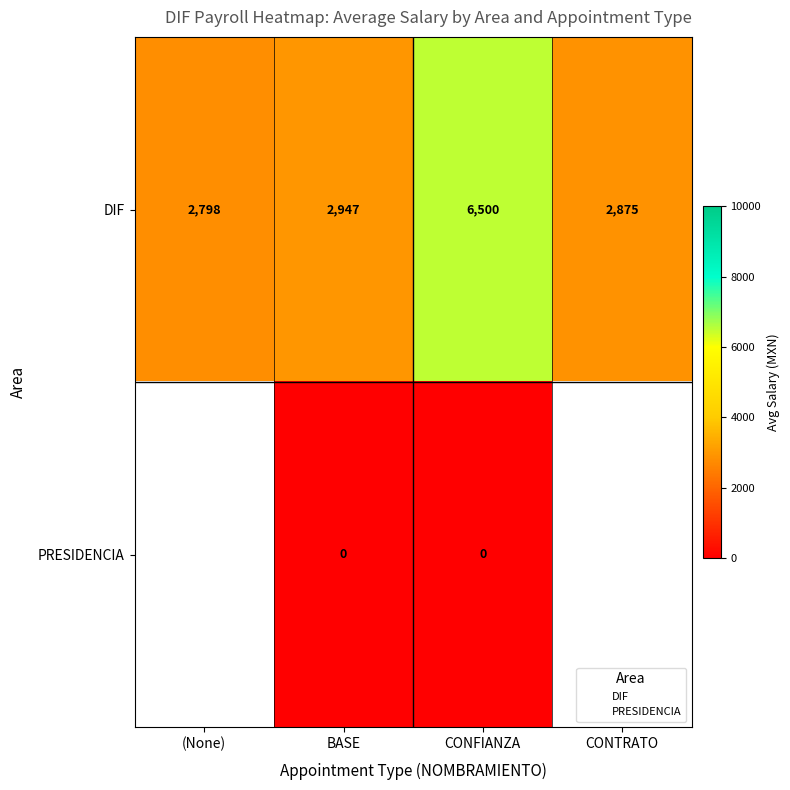

What is the lowest value of the row_0 series?

2798.0